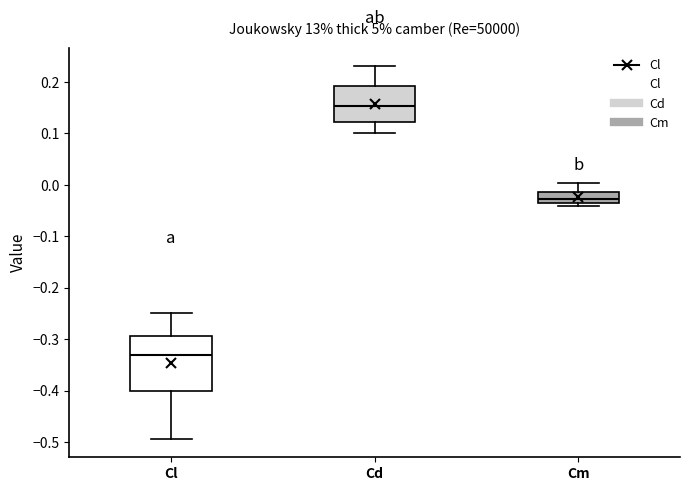

Where is the upper edge of the box for Cd on the y-axis? The values are not printed on the chart, so give them approximately, as read against the axis.

0.19